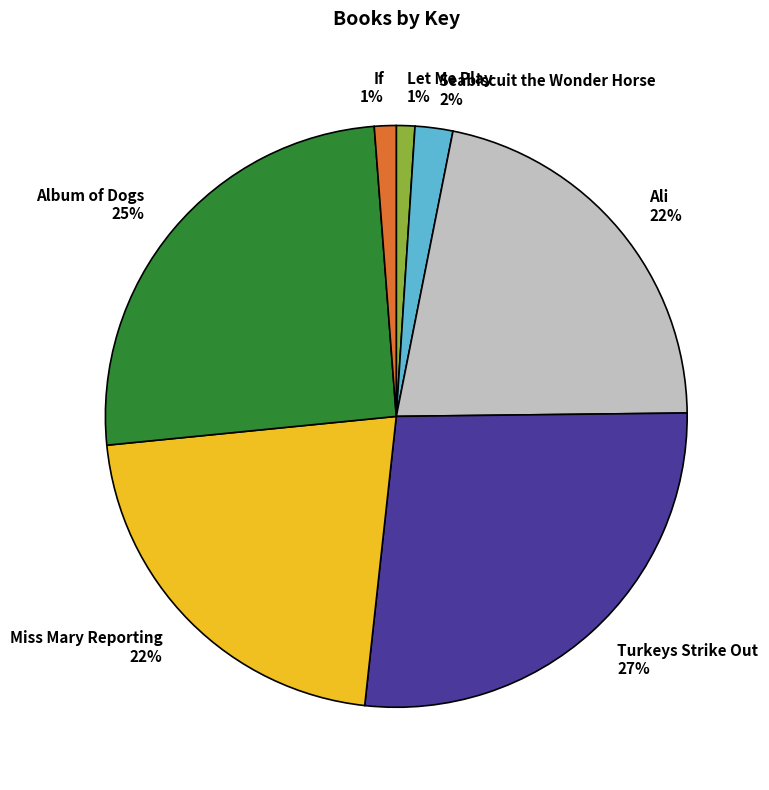

Combined, do Turkeys Strike Out and Miss Mary Reporting account for over 50%?

No